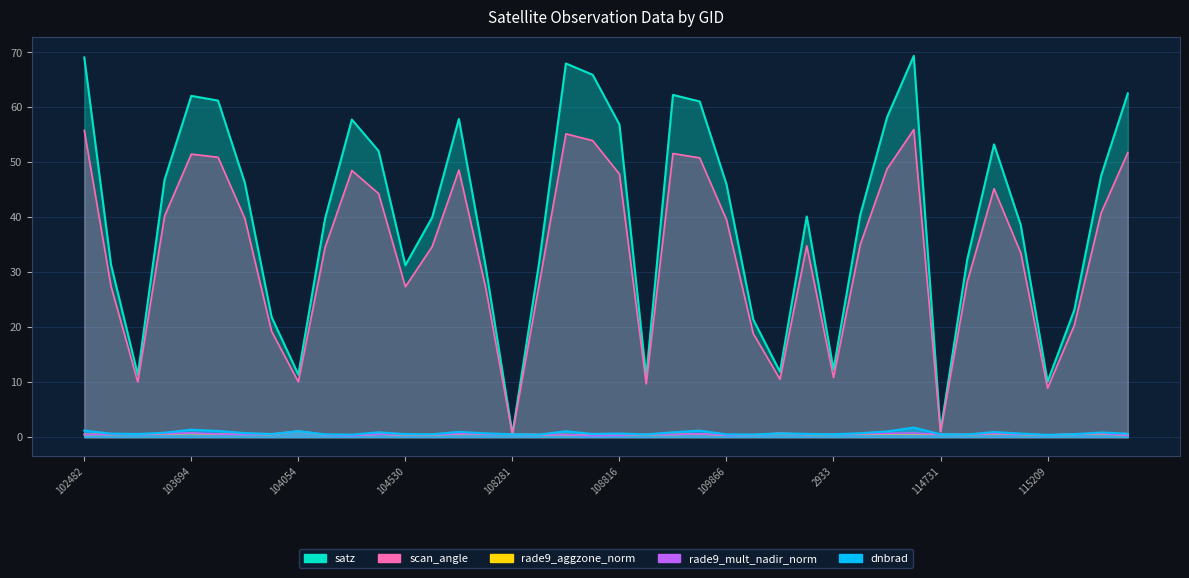

Reading left to right, transcribe all the data shown in this chart.

dnbrad: 1.2	0.6	0.6	0.8	1.4	1.1	0.7	0.6	1.1	0.5	0.4	0.9	0.5	0.5	0.9	0.7	0.5	0.5	1.1	0.6	0.7	0.5	0.9	1.2	0.5	0.5	0.7	0.6	0.5	0.7	1.0	1.7	0.5	0.5	0.9	0.6	0.4	0.5	0.8	0.6
satz: 69.1	31.4	11.3	46.8	62.1	61.2	46.3	21.9	11.4	39.8	57.8	52.1	31.3	40.0	57.9	31.1	0.6	31.8	68.0	65.9	56.9	10.9	62.3	61.1	46.0	21.4	11.9	40.2	12.3	40.4	58.2	69.4	1.1	32.4	53.3	38.6	10.1	23.1	47.5	62.5
rade9_aggzone_norm: 0.5	0.5	0.5	0.6	0.7	0.5	0.5	0.5	1.1	0.4	0.3	0.5	0.4	0.4	0.6	0.6	0.5	0.4	0.5	0.3	0.4	0.5	0.5	0.6	0.4	0.4	0.7	0.5	0.5	0.6	0.6	0.6	0.5	0.5	0.6	0.5	0.4	0.5	0.6	0.4
rade9_mult_nadir_norm: 0.5	0.5	0.5	0.6	0.7	0.6	0.5	0.5	1.1	0.4	0.3	0.5	0.4	0.4	0.6	0.6	0.5	0.4	0.5	0.3	0.3	0.5	0.5	0.6	0.3	0.4	0.7	0.5	0.5	0.6	0.7	0.7	0.5	0.5	0.6	0.5	0.4	0.5	0.6	0.3
scan_angle: 55.8	27.4	10.0	40.2	51.5	50.9	39.8	19.3	10.1	34.5	48.5	44.3	27.4	34.7	48.6	27.2	0.5	27.8	55.2	54.0	47.9	9.7	51.6	50.8	39.6	18.9	10.5	34.8	10.8	35.0	48.8	56.0	1.0	28.3	45.2	33.5	8.9	20.4	40.8	51.8